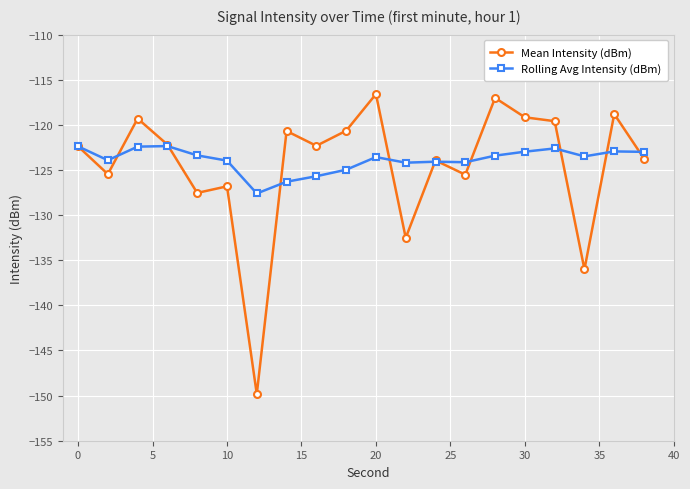

What are all the series names shown in the legend?

Mean Intensity (dBm), Rolling Avg Intensity (dBm)